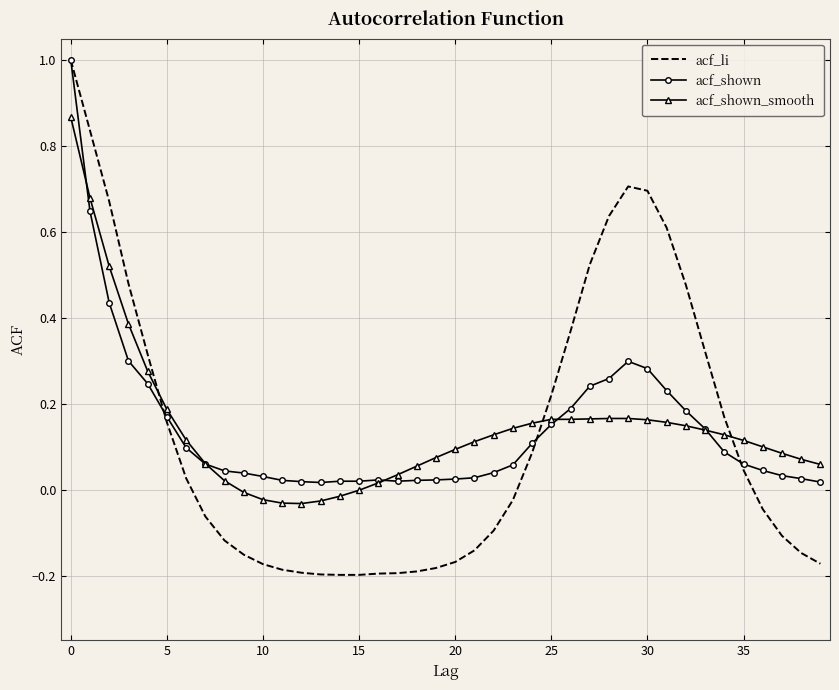

What are all the series names shown in the legend?

acf_li, acf_shown, acf_shown_smooth